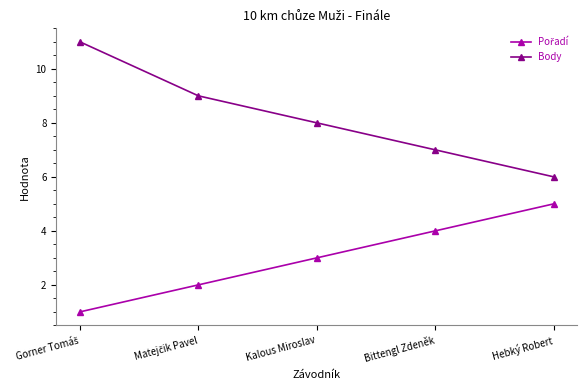

What is the difference between the highest and lowest values at Kalous Miroslav?

5